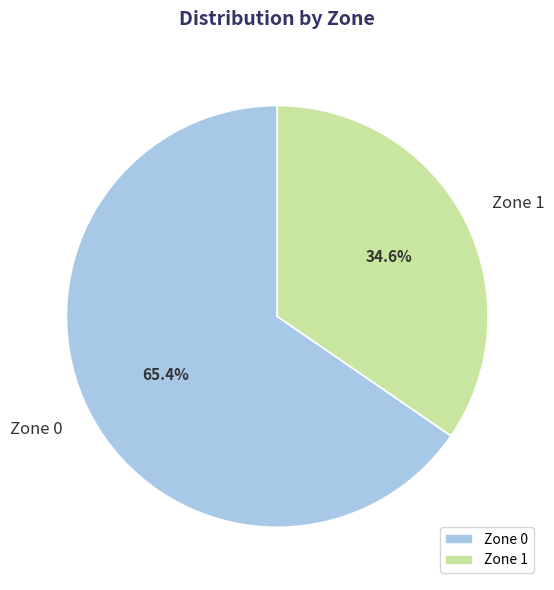

What percentage is NOT represented by Zone 1?

65.4%